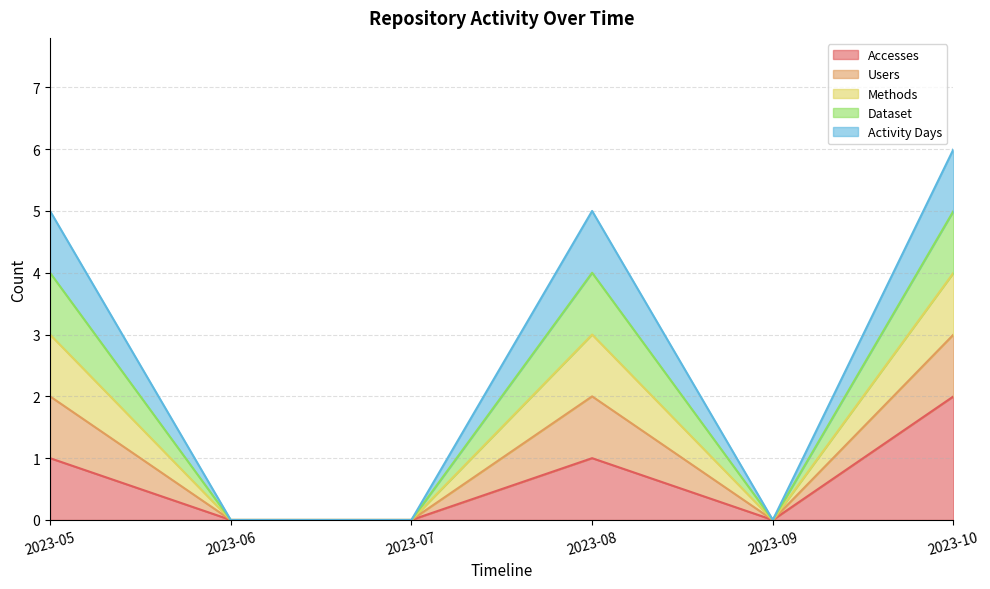

At which label does Accesses first exceed 1?

2023-10